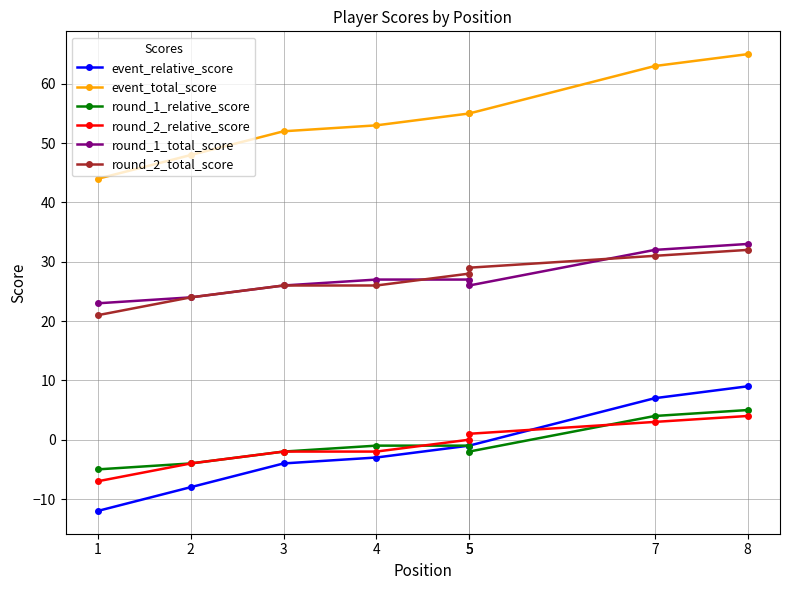

True or false: round_2_relative_score has more than 1 points higher than both neighbors.

False